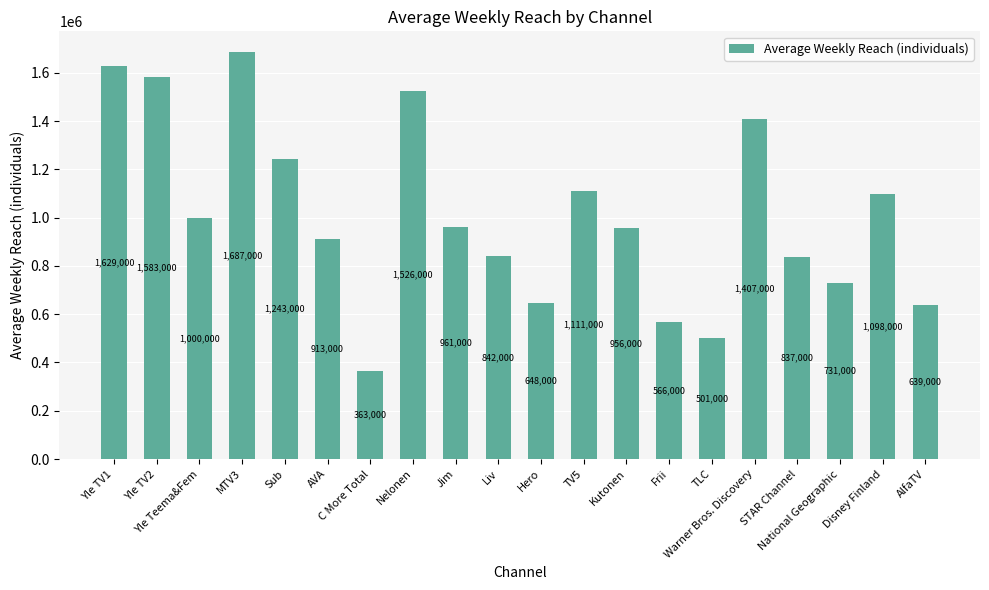

Between Yle TV2 and Yle Teema&Fem, which is larger?

Yle TV2